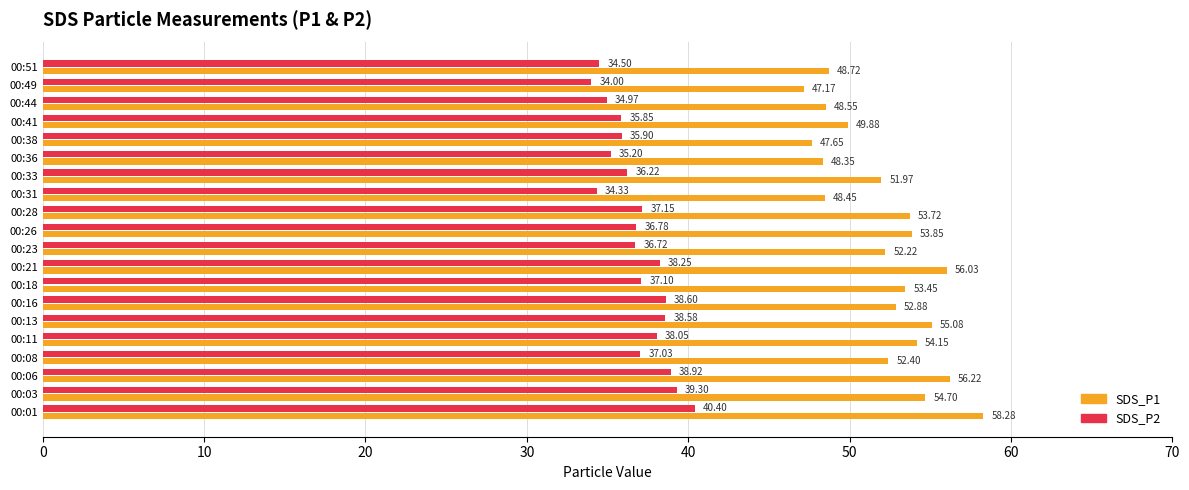

Between 00:23 and 00:49, which series saw the biggest shift?

SDS_P1